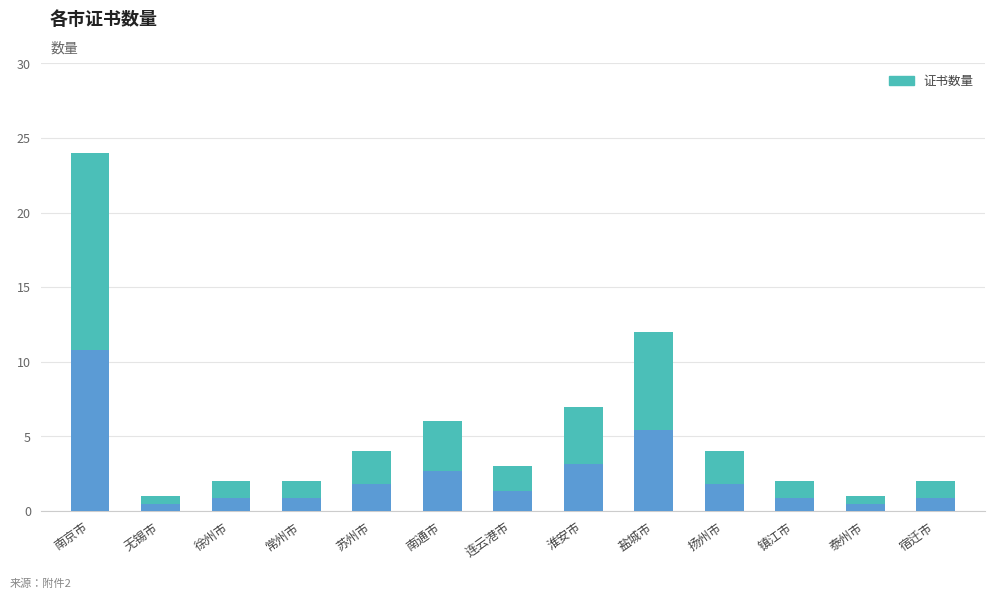

Reading left to right, list all the values displayed in this chart.

24	1	2	2	4	6	3	7	12	4	2	1	2